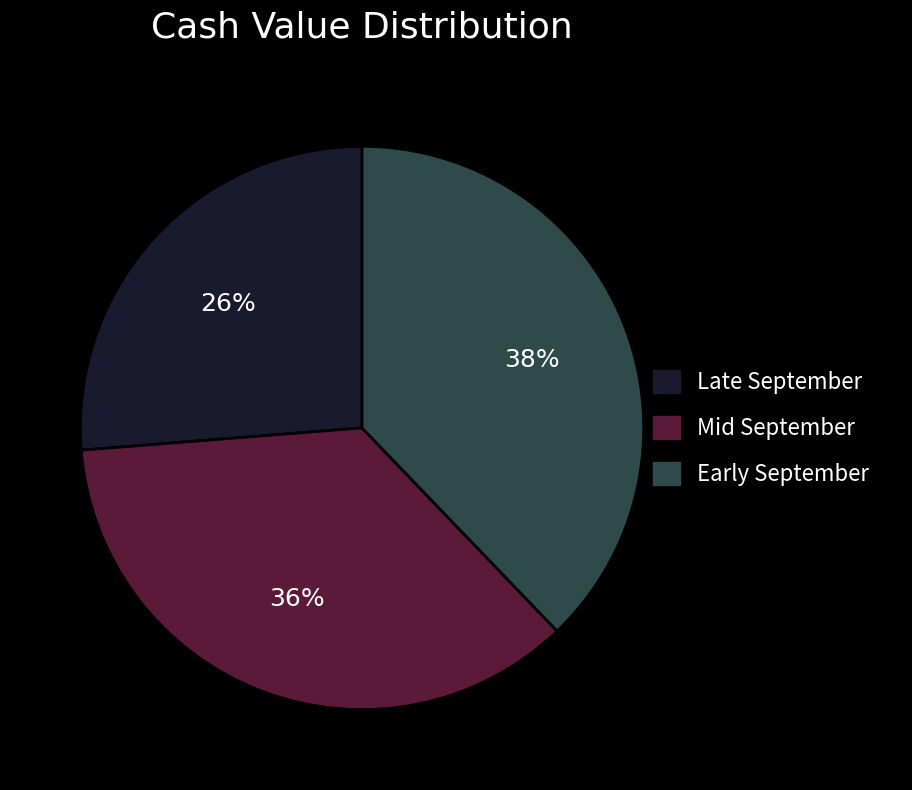

To the nearest percent, what is the difference between the largest and smallest slice percentages?

12%